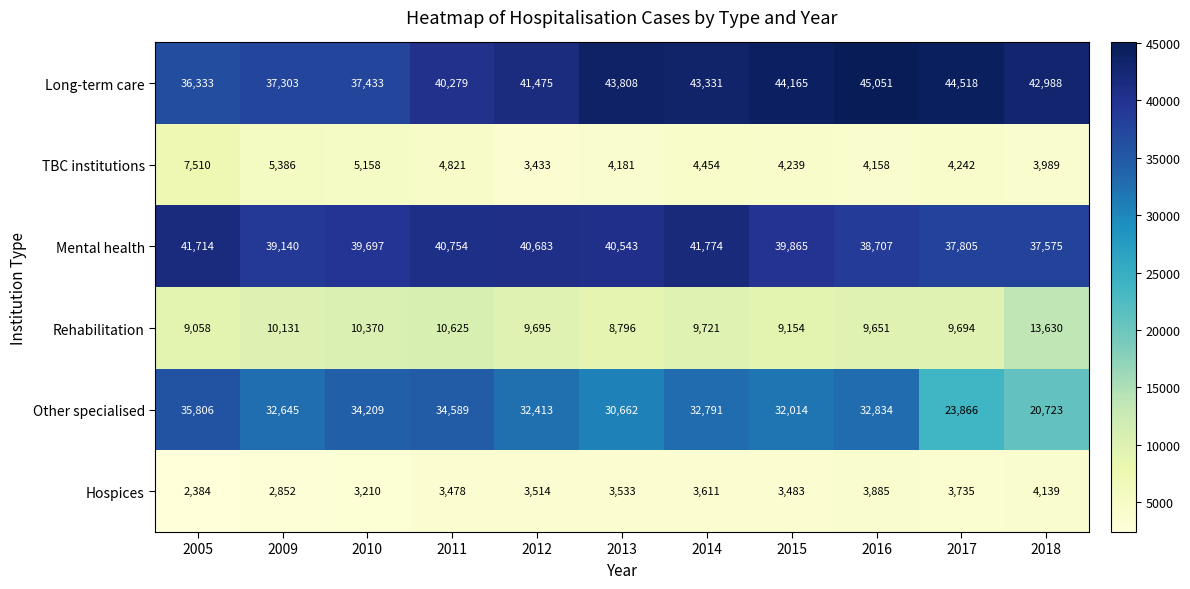

The value of Hospices at 2010 is 3210. True or false?

True